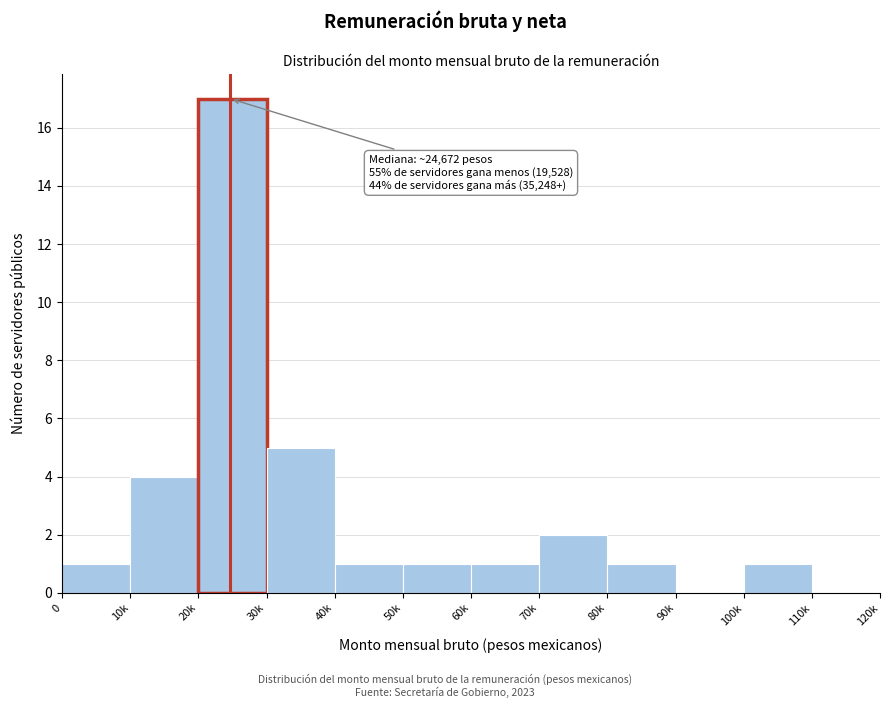

What is the greatest value displayed?

17